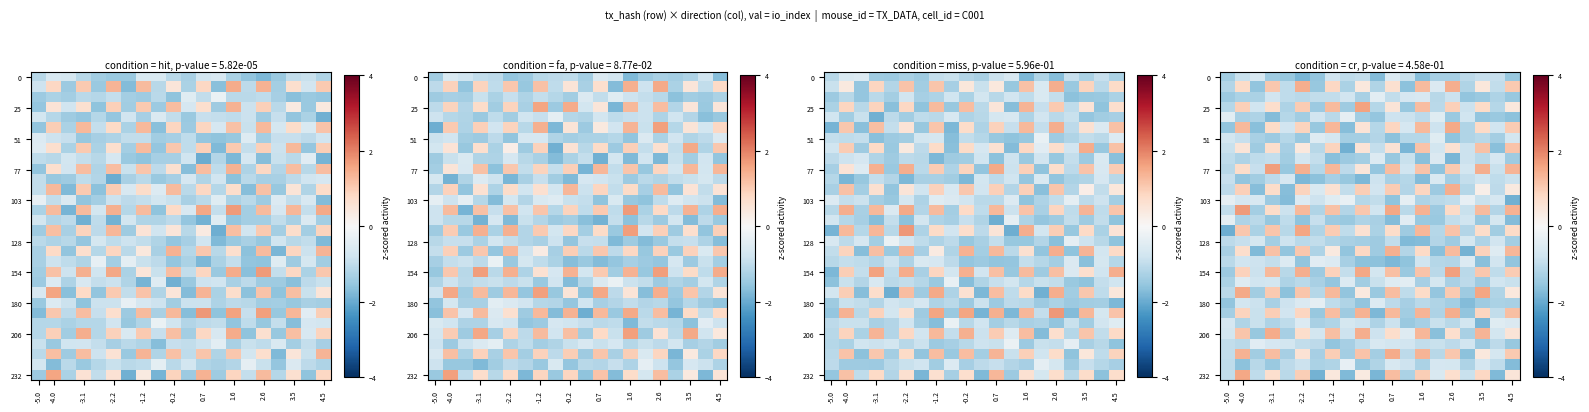

The 180 series shows -2.4 at 2.6. True or false?

False